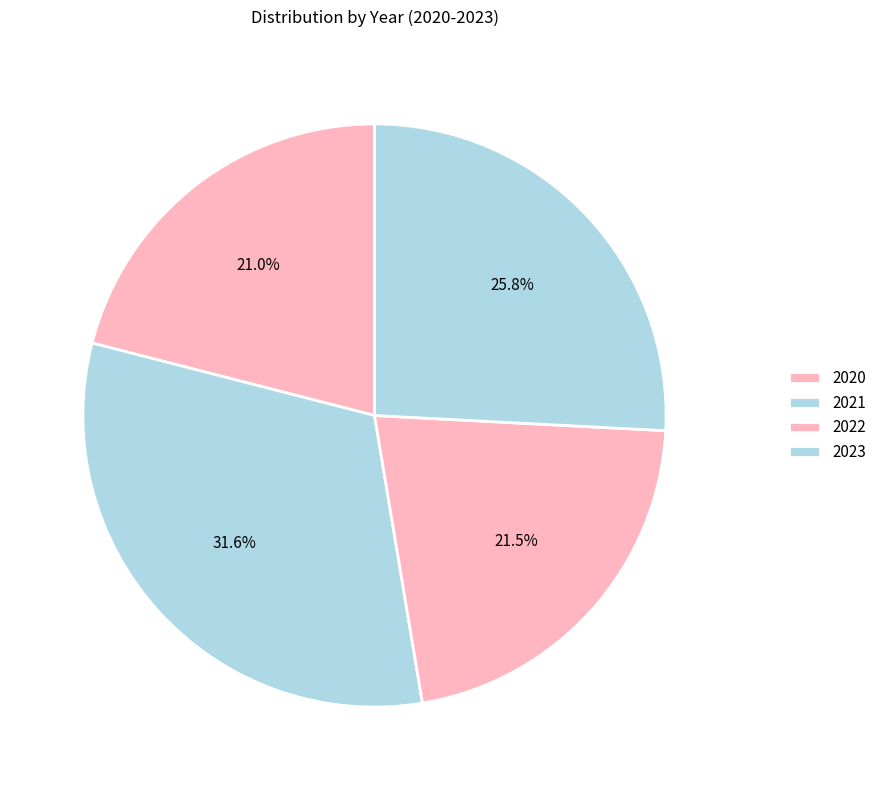

How many segments does this pie chart have?

4